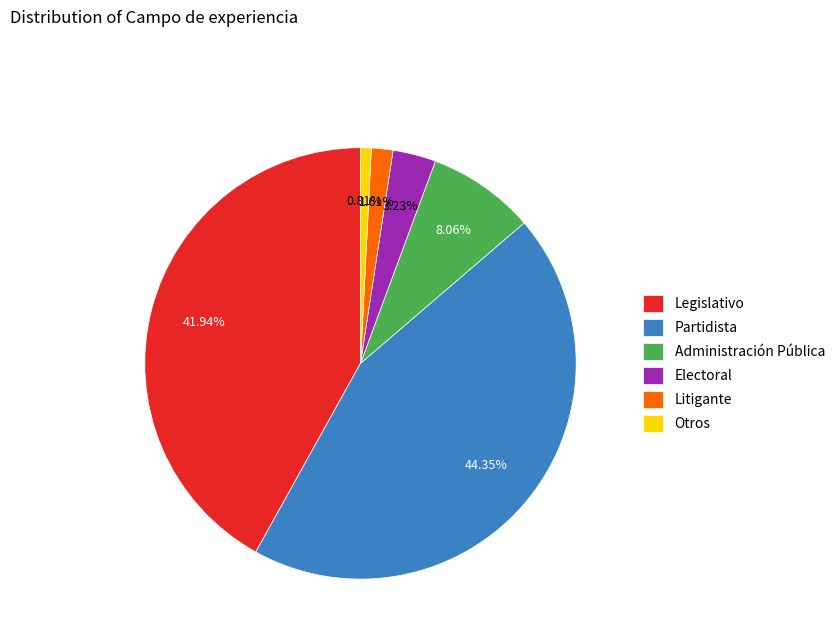

How many slices are in this pie chart?

6